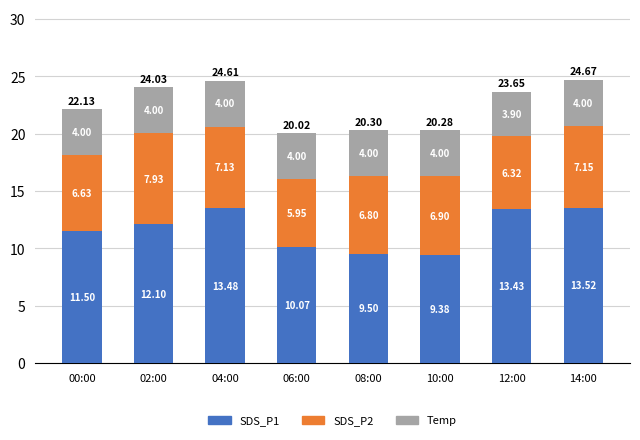

What is the difference between the maximum and minimum values in the SDS_P1 series?

4.1